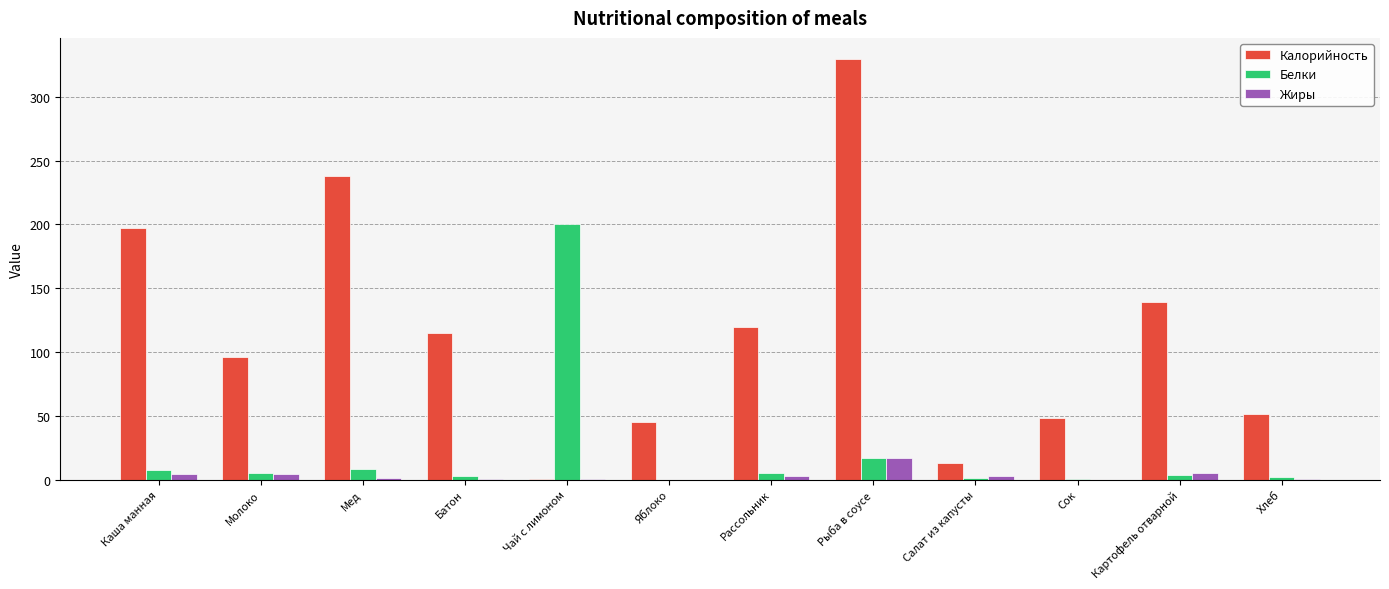

Is it true that Белки equals 1.0 at Салат из капусты?

True